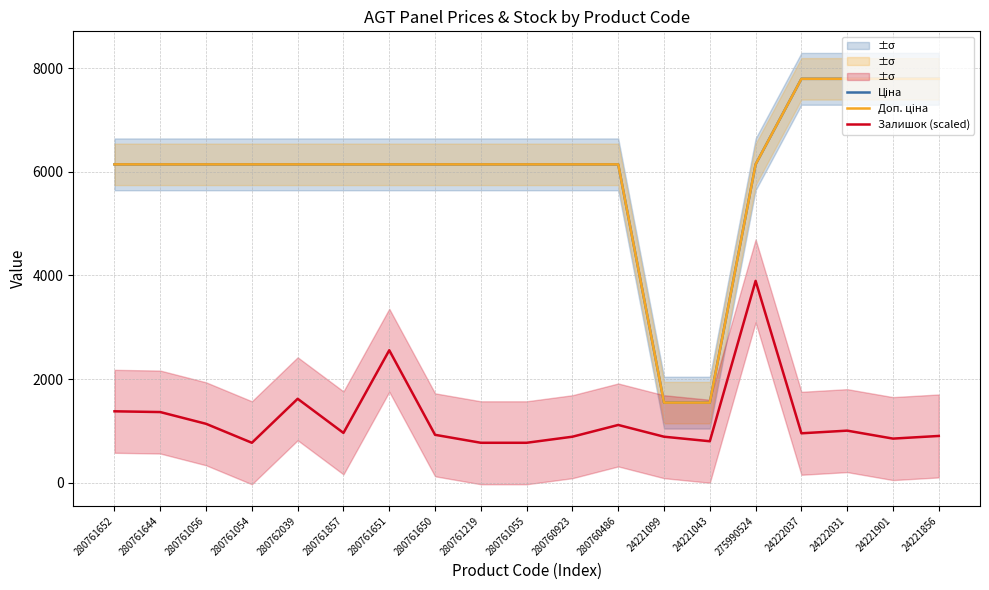

How many lines are shown in the chart?

3